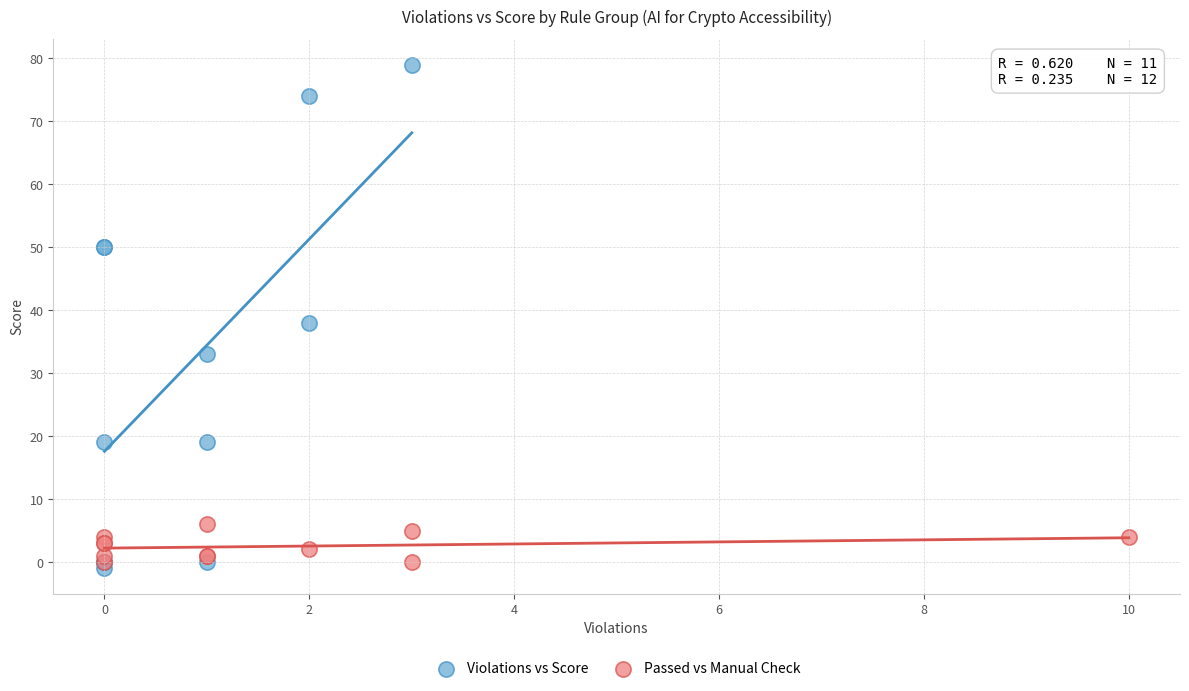

Which series reaches the maximum Y coordinate?

Violations vs Score